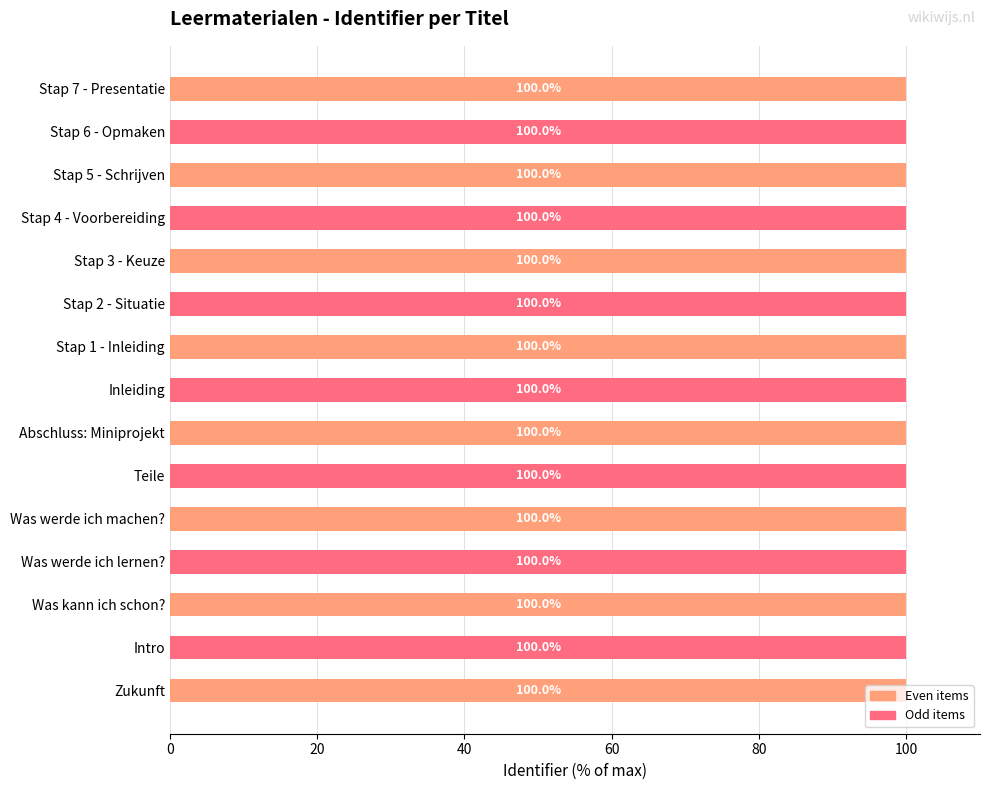

What position from the right is Stap 2 - Situatie?

6